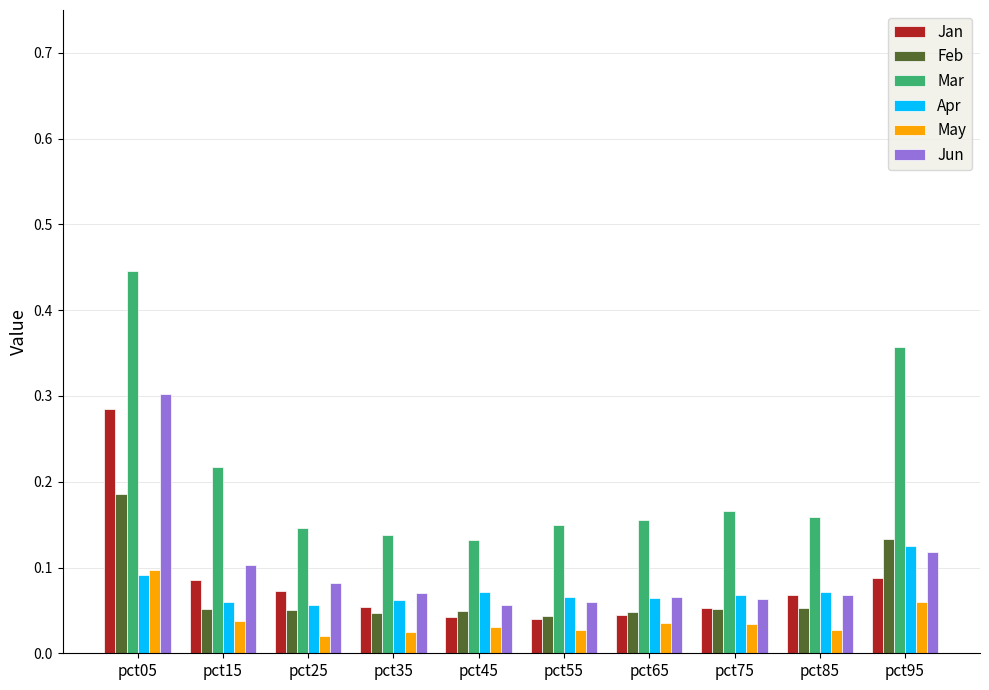

How many Mar values are between 0 and 1?

10